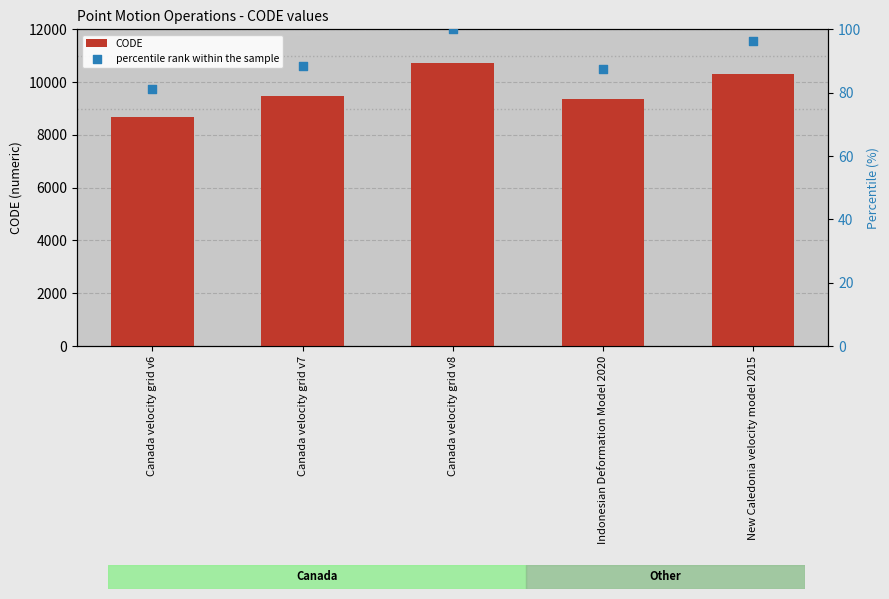

What are all the series names shown in the legend?

CODE, percentile rank within the sample